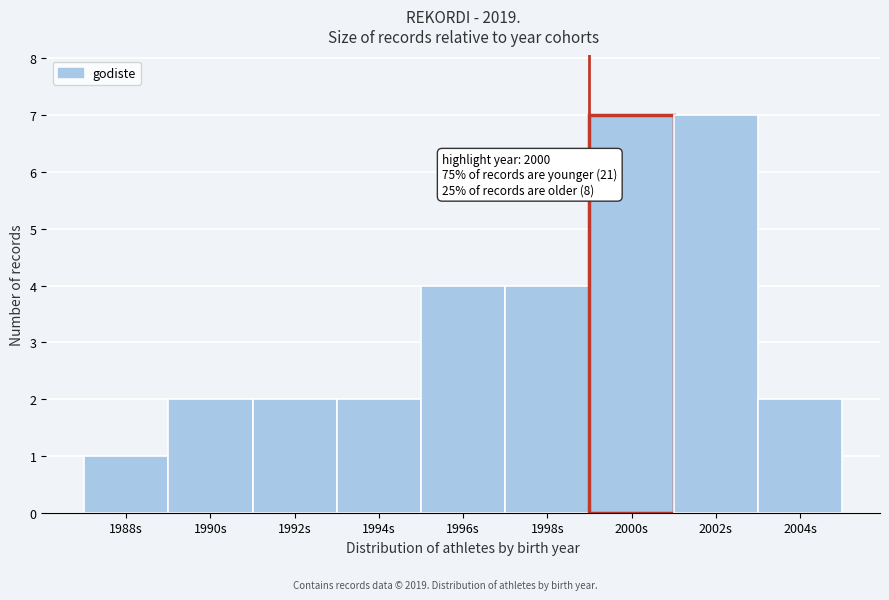

Reading left to right, list all the values displayed in this chart.

1988s=1	1990s=2	1992s=2	1994s=2	1996s=4	1998s=4	2000s=7	2002s=7	2004s=2